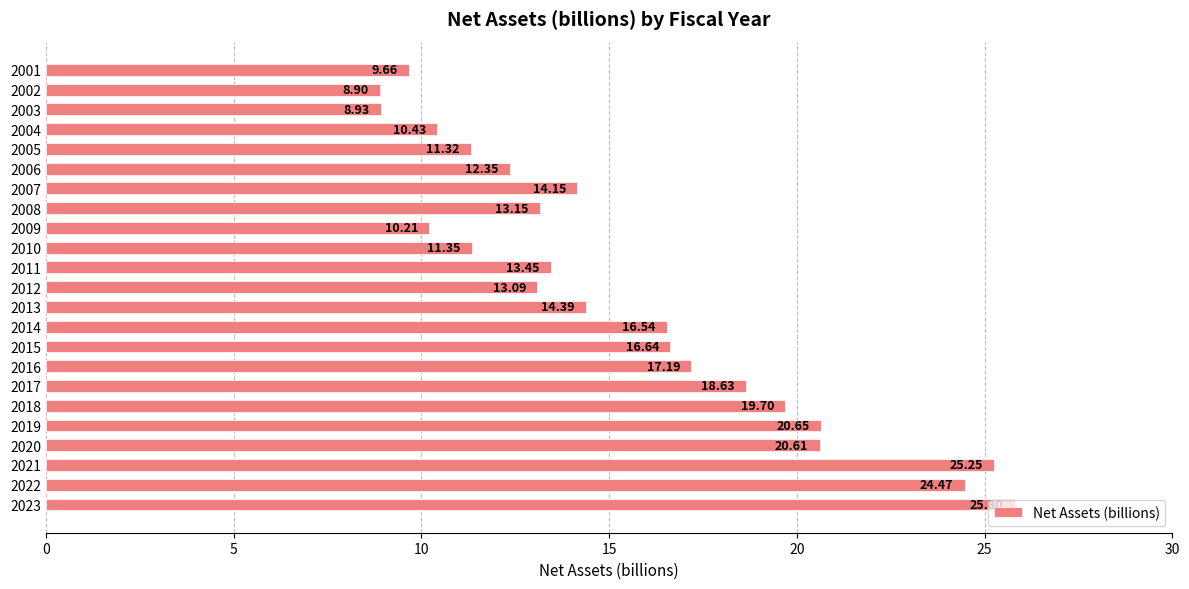

List the labels in order of value, smallest first.

2002, 2003, 2001, 2009, 2004, 2005, 2010, 2006, 2012, 2008, 2011, 2007, 2013, 2014, 2015, 2016, 2017, 2018, 2020, 2019, 2022, 2021, 2023